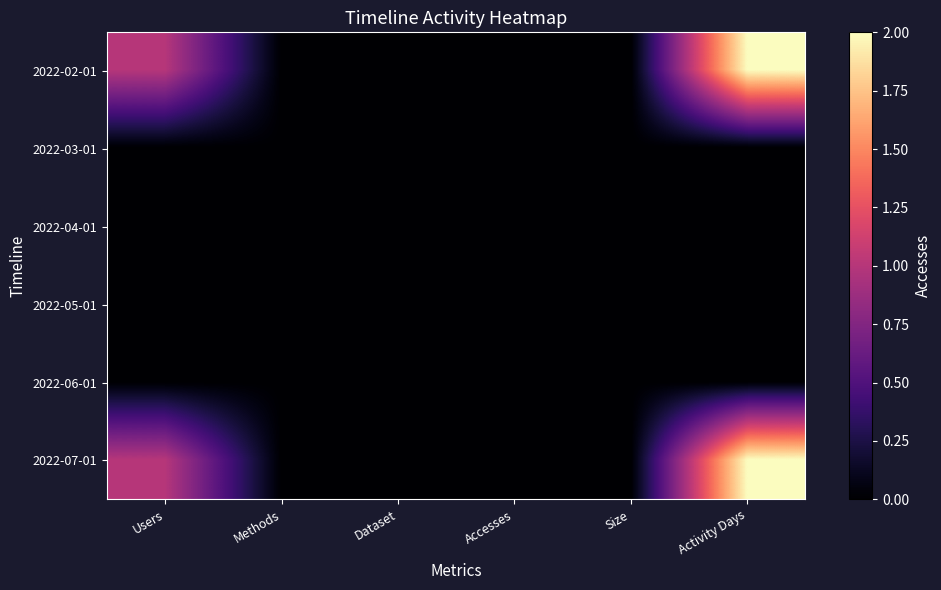

Rank the series by their maximum value, from lowest to highest.

2022-03-01, 2022-04-01, 2022-05-01, 2022-06-01, 2022-02-01, 2022-07-01